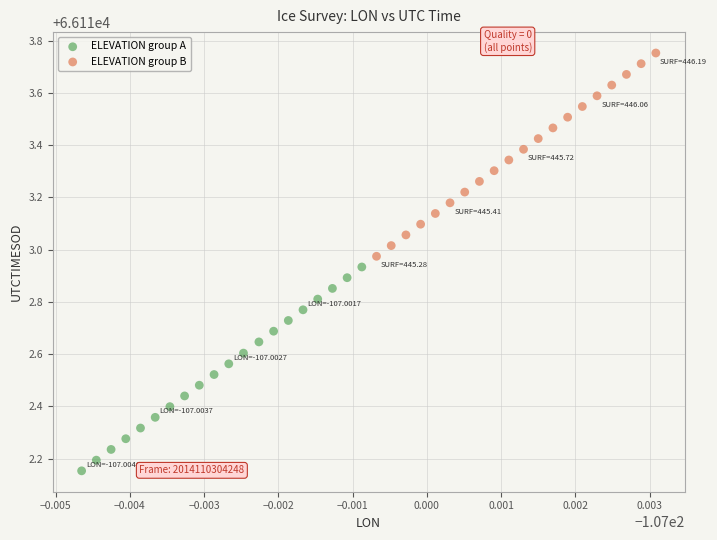

Which series reaches the maximum Y coordinate?

ELEVATION group B